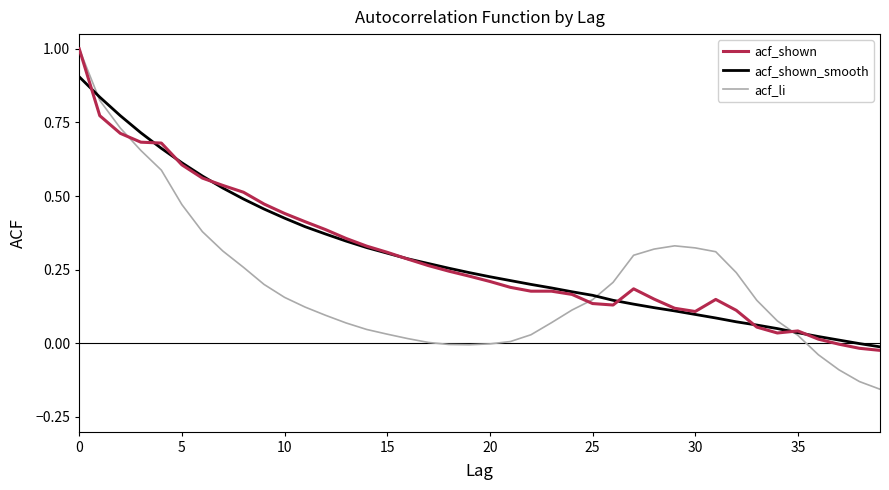

Which series has the largest range (max minus min)?

acf_li